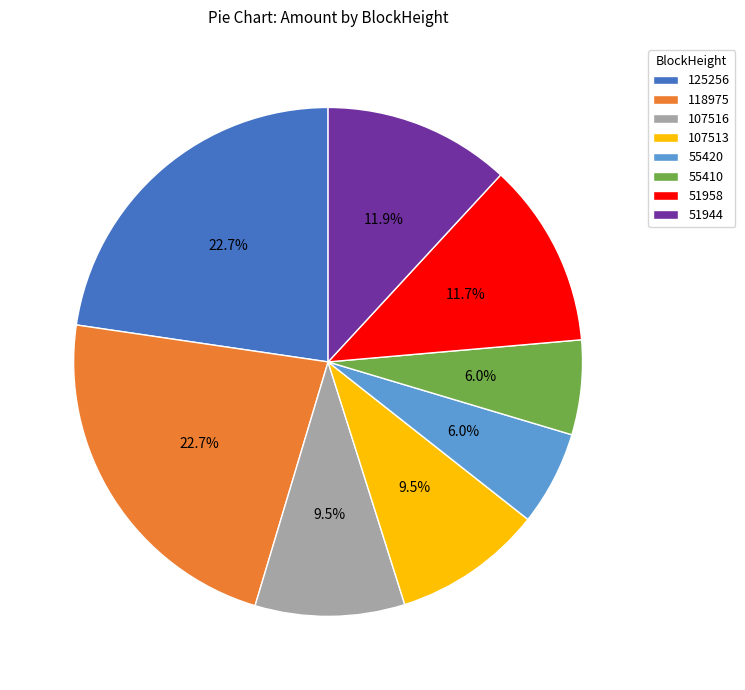

Does 51958 represent more than half of the total?

No